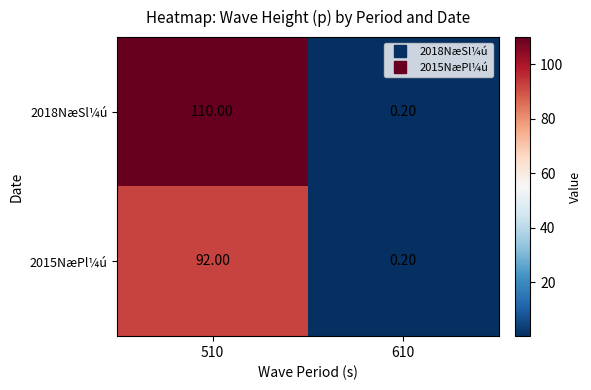

At which category is the sum across all series the highest?

510